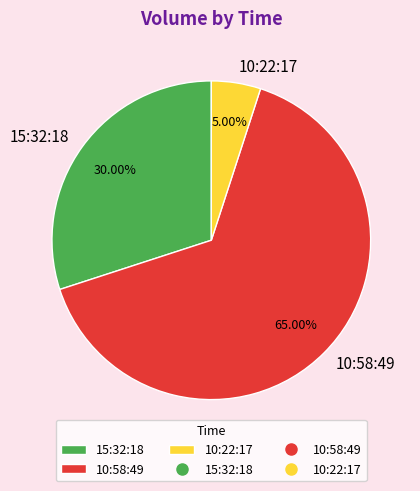

The 10:22:17 slice represents 14% of the pie. True or false?

False